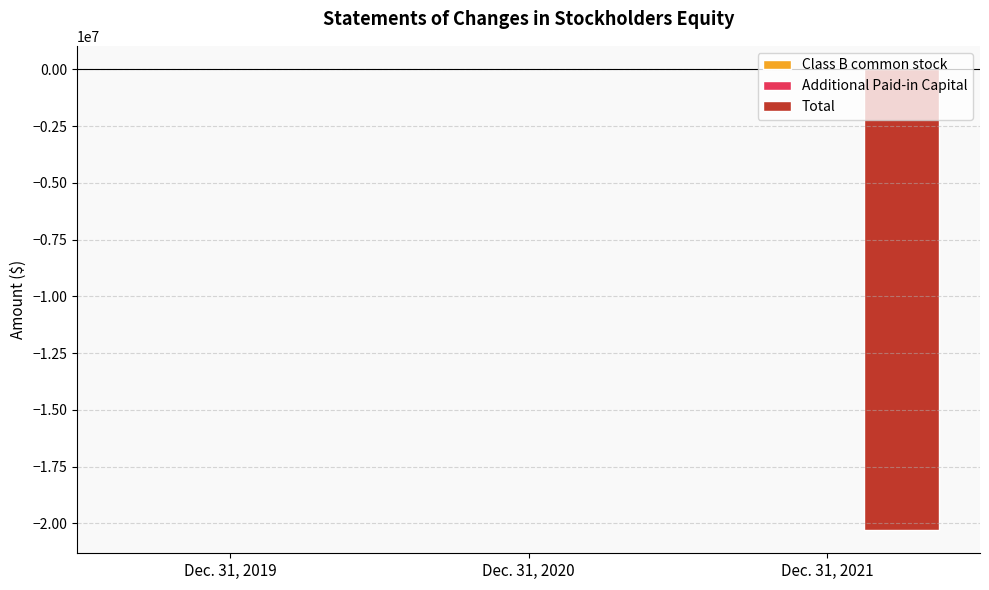

The value of Total at Dec. 31, 2019 is -13997603. True or false?

False